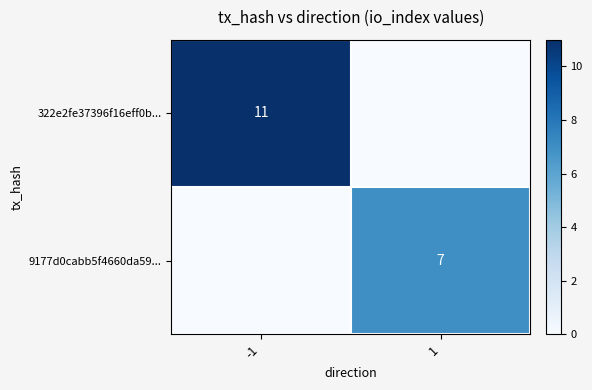

Is it true that 322e2fe37396f16eff0b... equals 6 at -1?

False